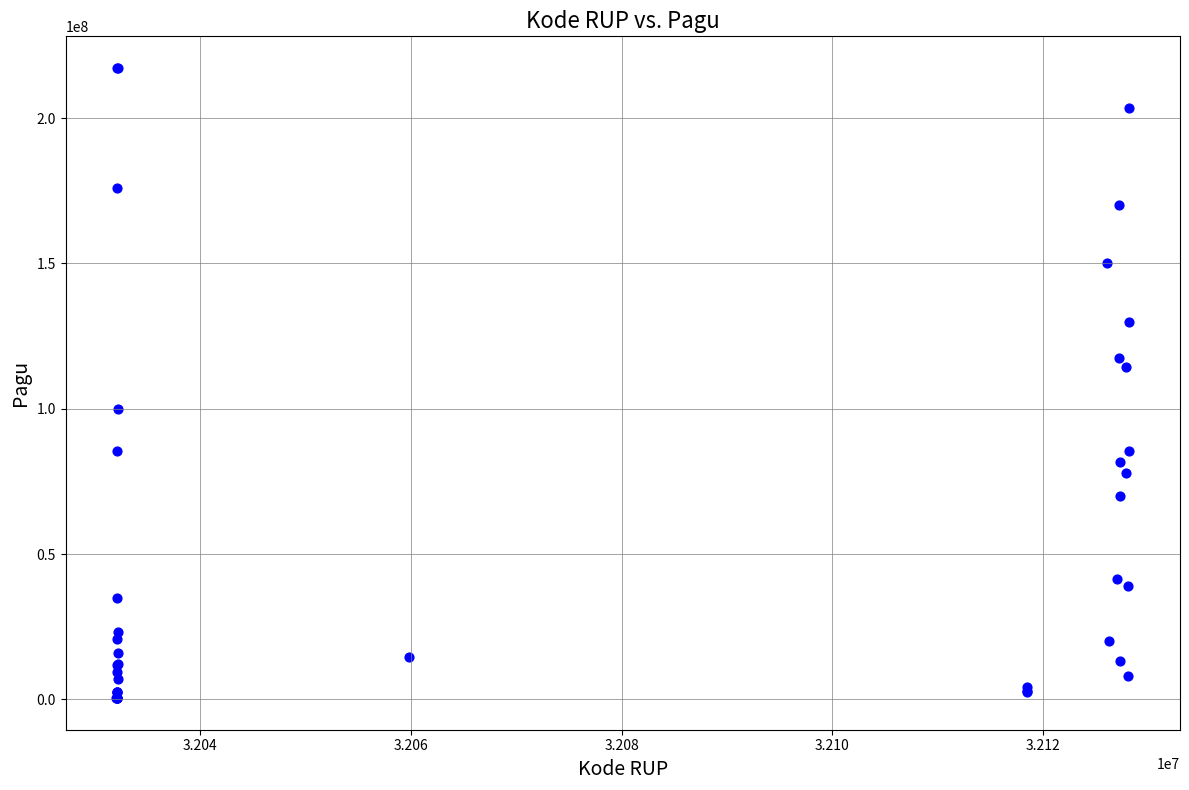

What Y value in the scatter plot is closest to 108830000?

114296000